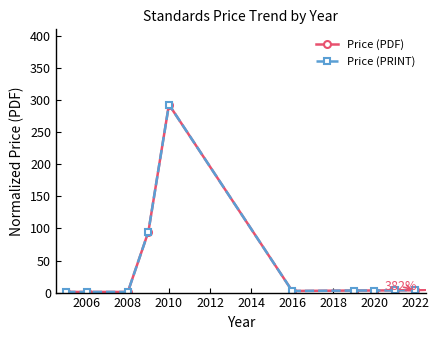

Does the chart have visible grid lines?

No